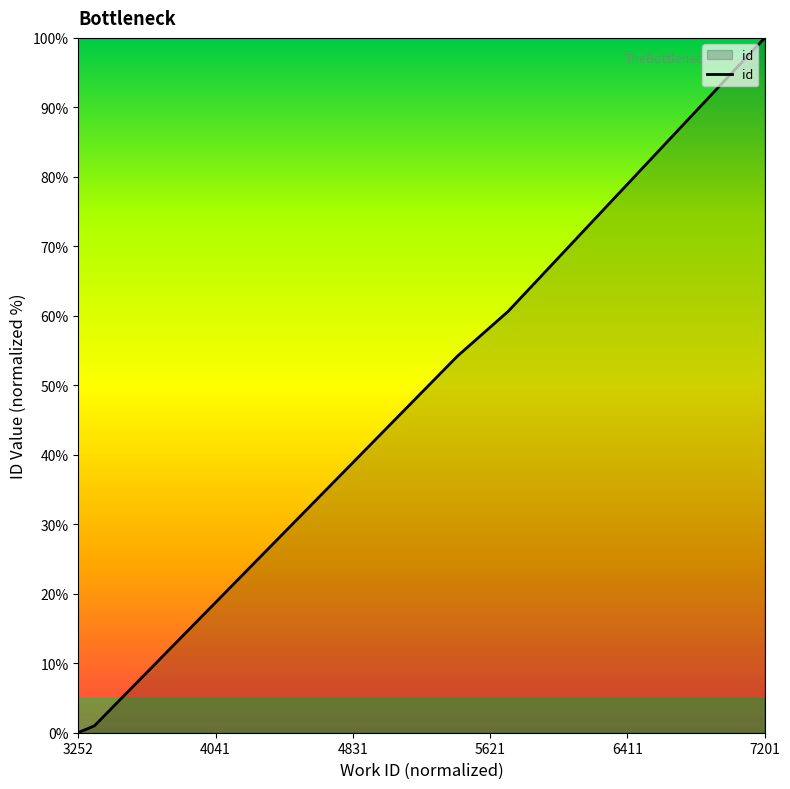

Reading right to left, transcribe all the data shown in this chart.

100.0	100.0	100.0	60.6	54.2	1.0	0.6	0.6	0.2	0.0